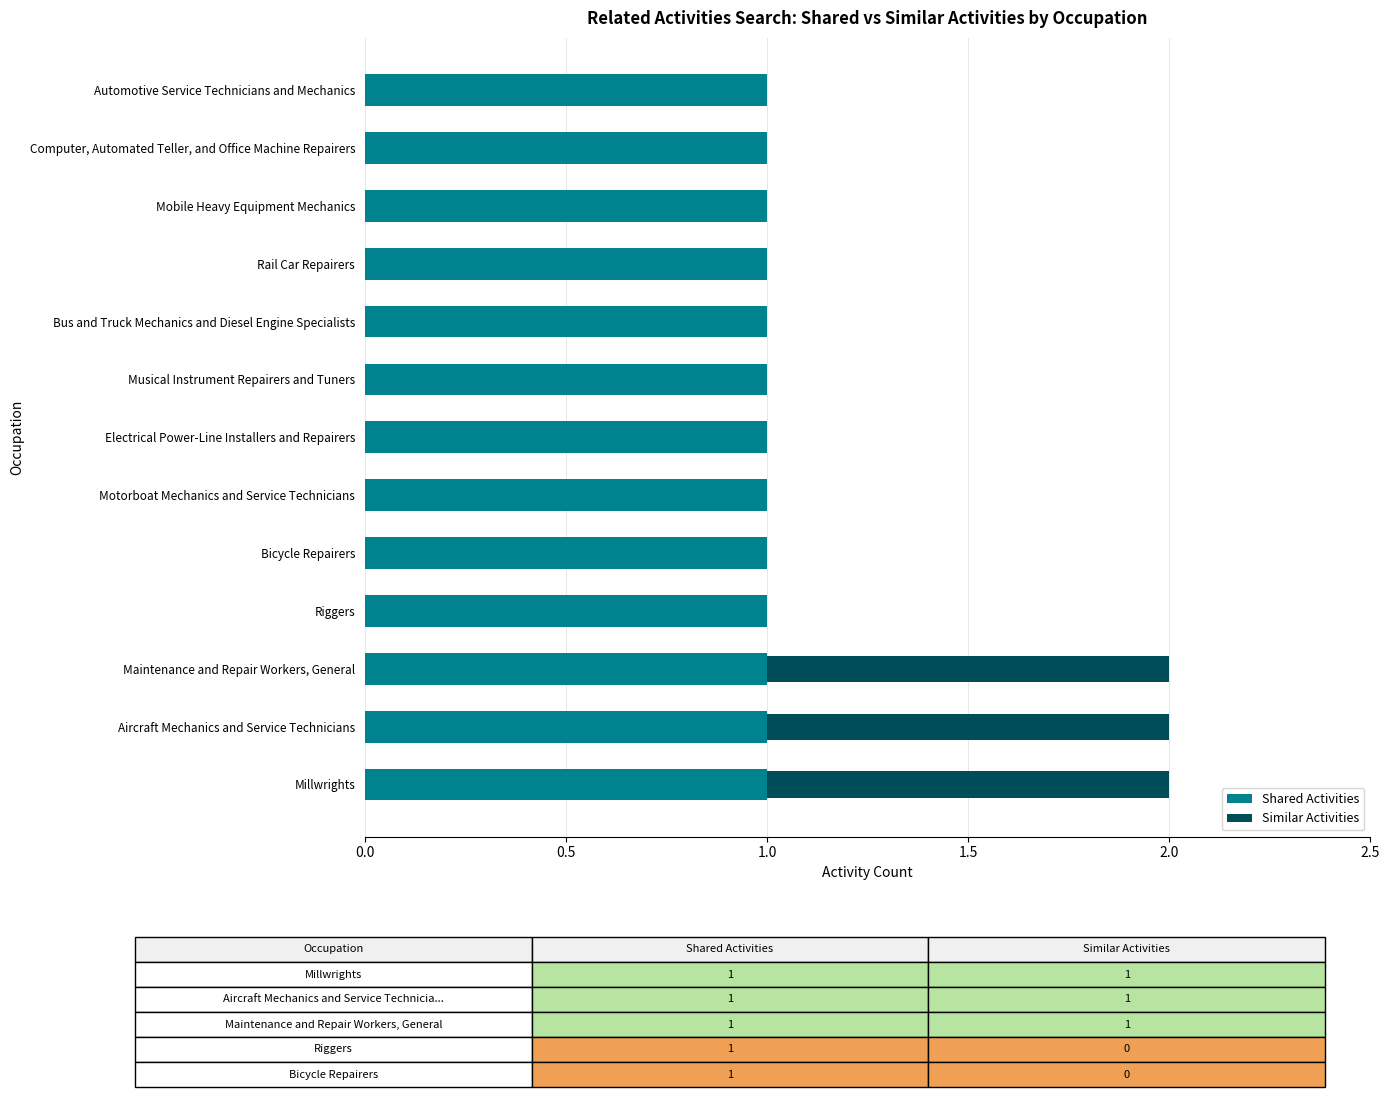

The value of Shared Activities at Electrical Power-Line Installers and Repairers is 1. True or false?

True